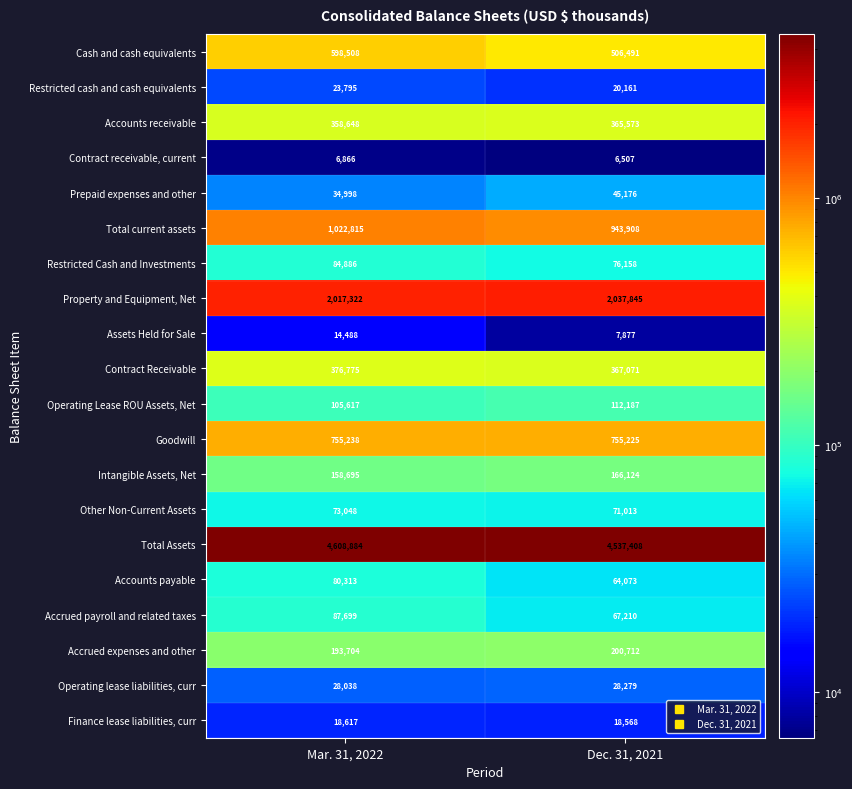

At how many categories does at least one series exceed 1165725?

2